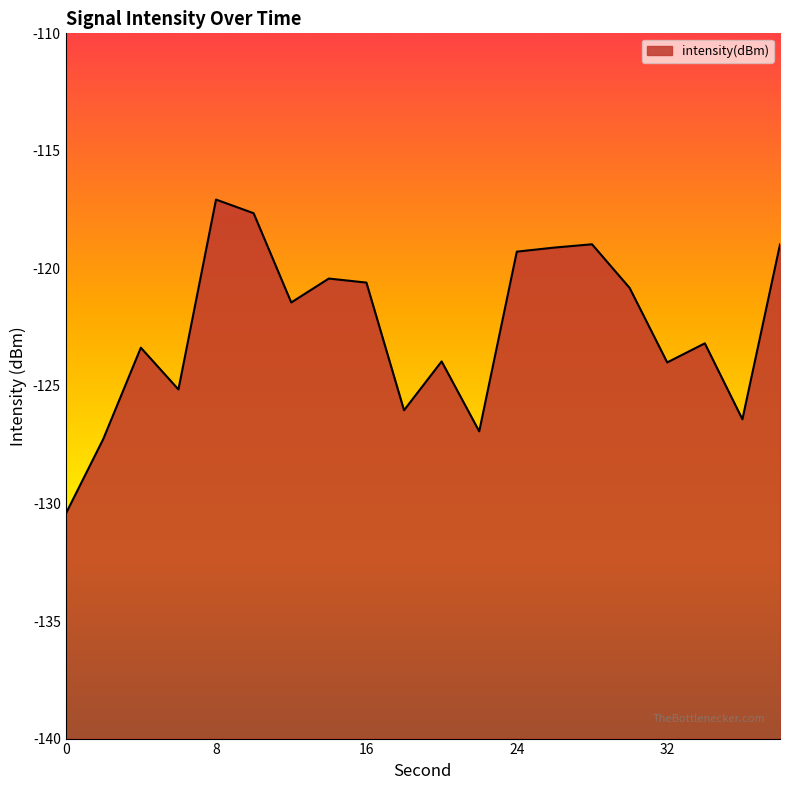

What is the difference between the maximum and minimum values?

13.4